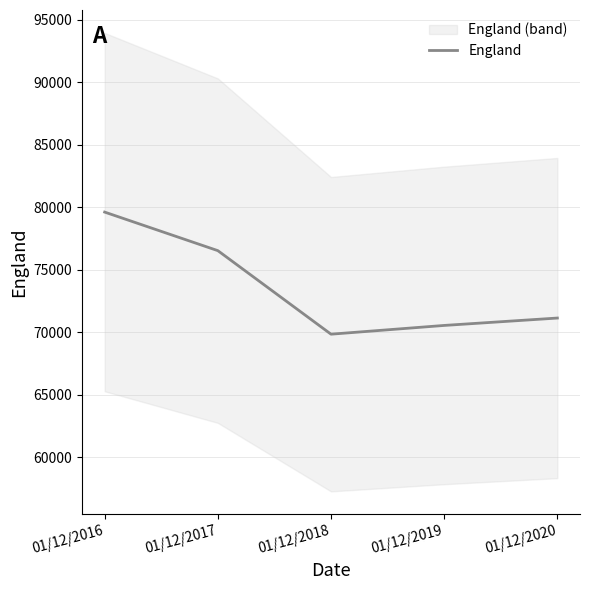

Reading right to left, transcribe all the data shown in this chart.

71132	70541	69841	76522	79605